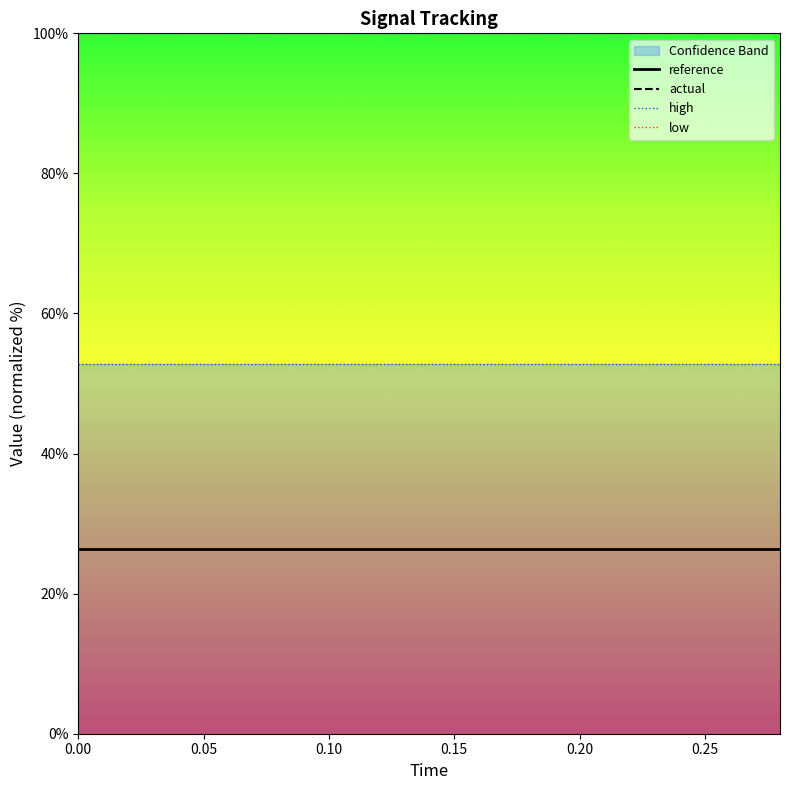

True or false: reference and actual intersect in this chart.

False